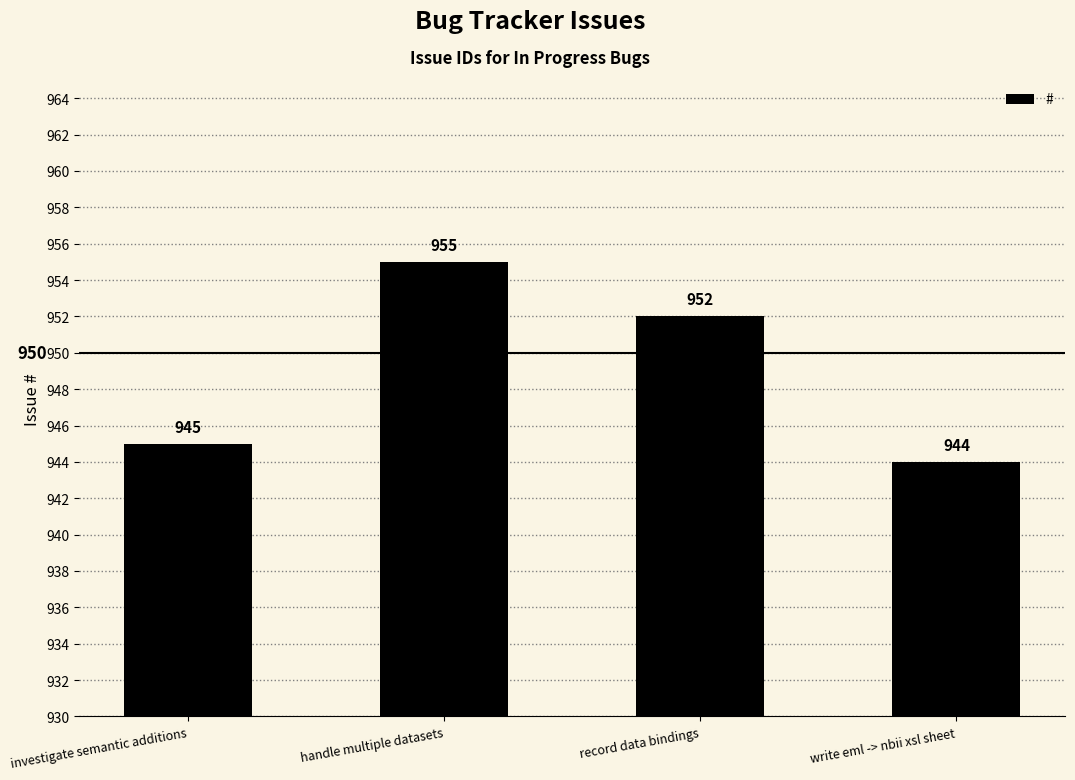

What is the label of the 1st bar from the right?

write eml -> nbii xsl sheet